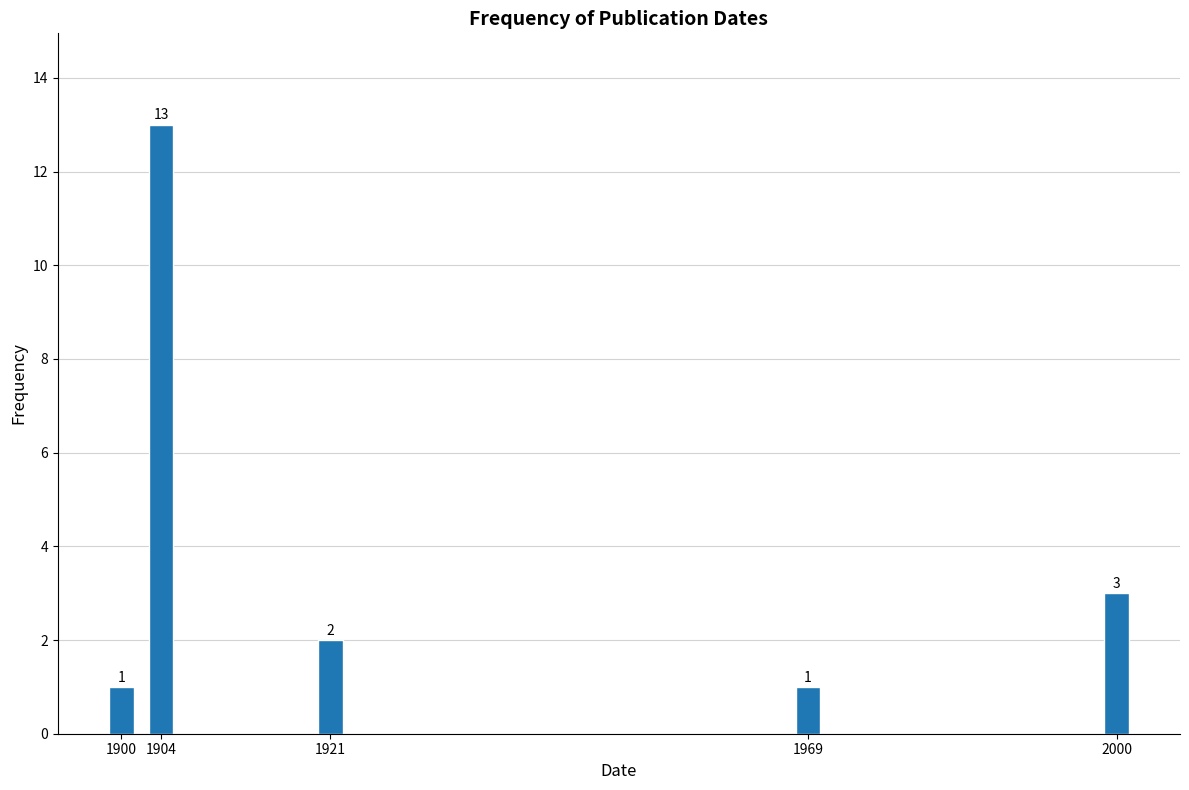

Reading left to right, what are all the values shown in this chart?

1	13	2	1	3